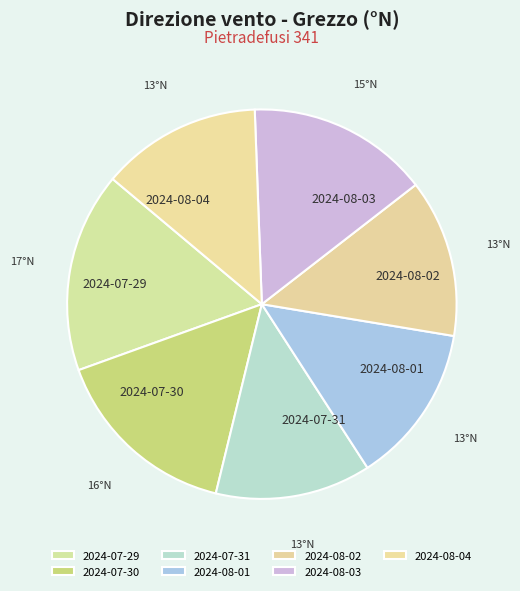

Which category has the biggest portion of the pie?

2024-07-29